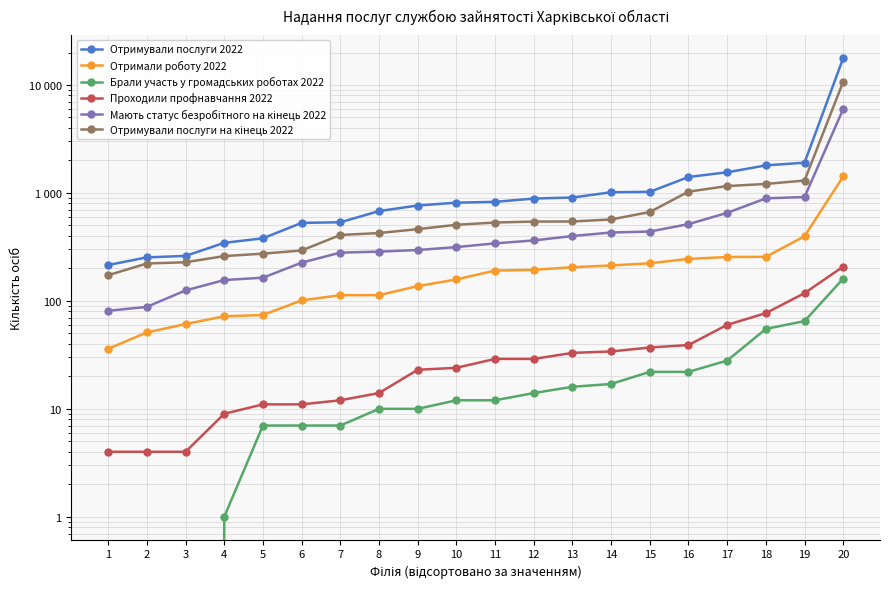

True or false: Отримали роботу 2022 and Проходили профнавчання 2022 intersect in this chart.

False